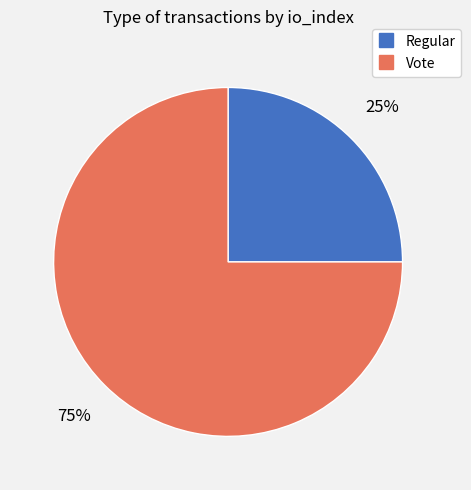

Approximately how many times larger is the value at Vote compared to Regular?

3.0